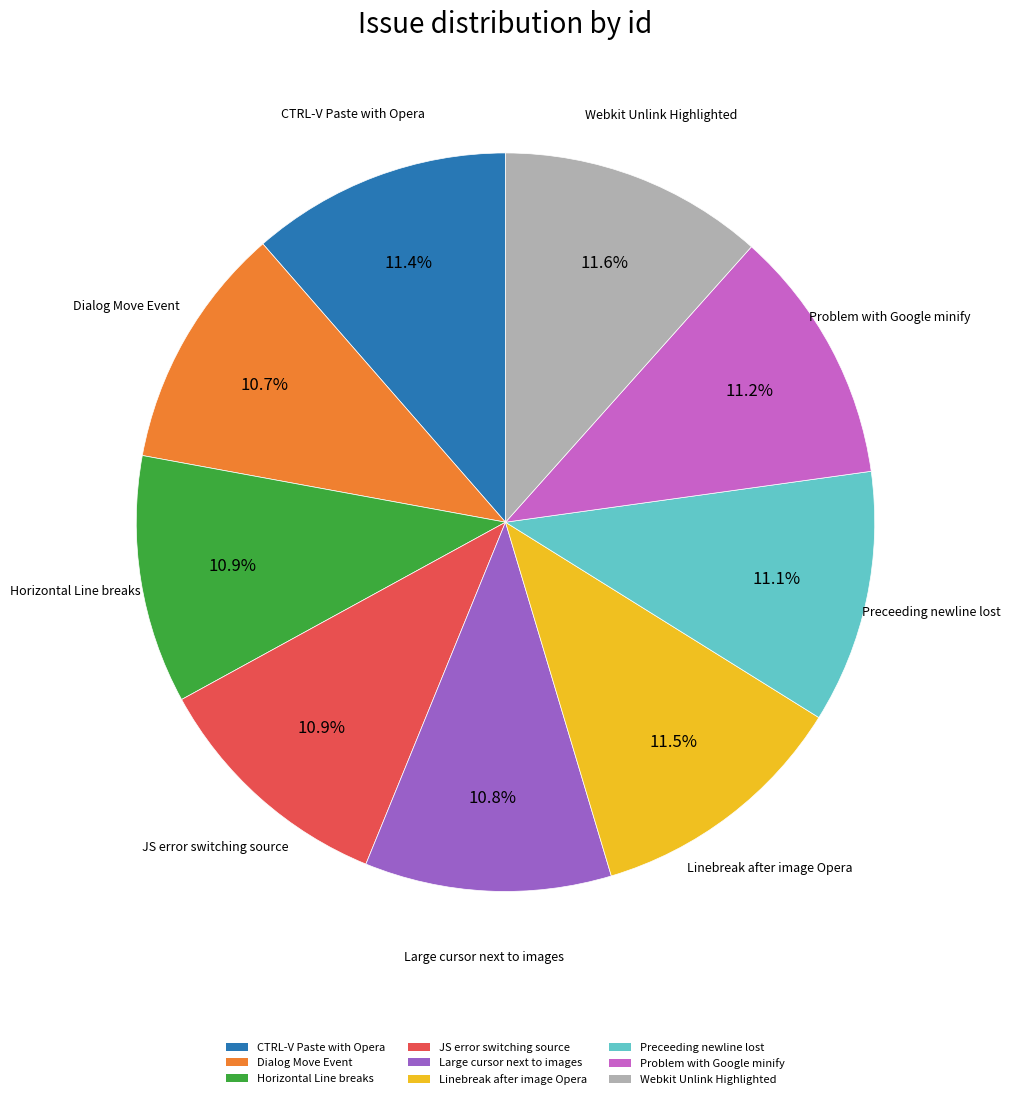

What percentage do Dialog Move Event and Preceeding newline lost together represent?

21.8%